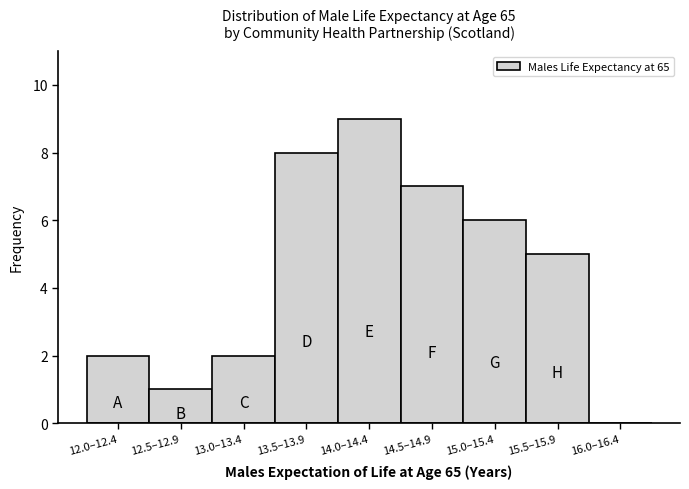

Reading left to right, what are all the values shown in this chart?

12.0–12.4=2	12.5–12.9=1	13.0–13.4=2	13.5–13.9=8	14.0–14.4=9	14.5–14.9=7	15.0–15.4=6	15.5–15.9=5	16.0–16.4=0